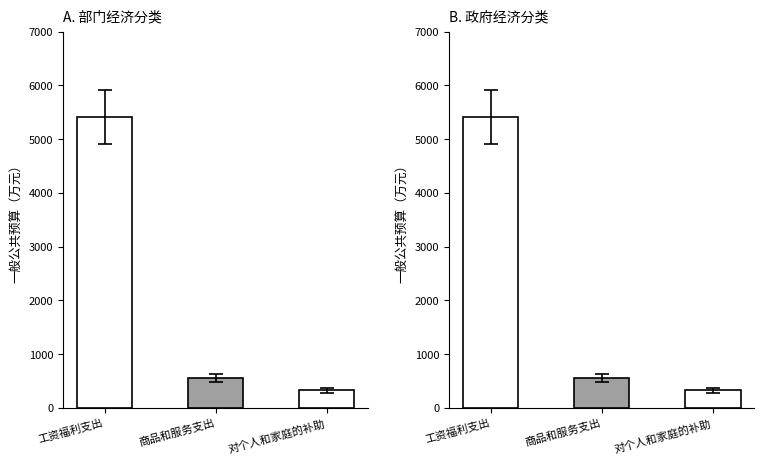

How many groups of bars are there?

3